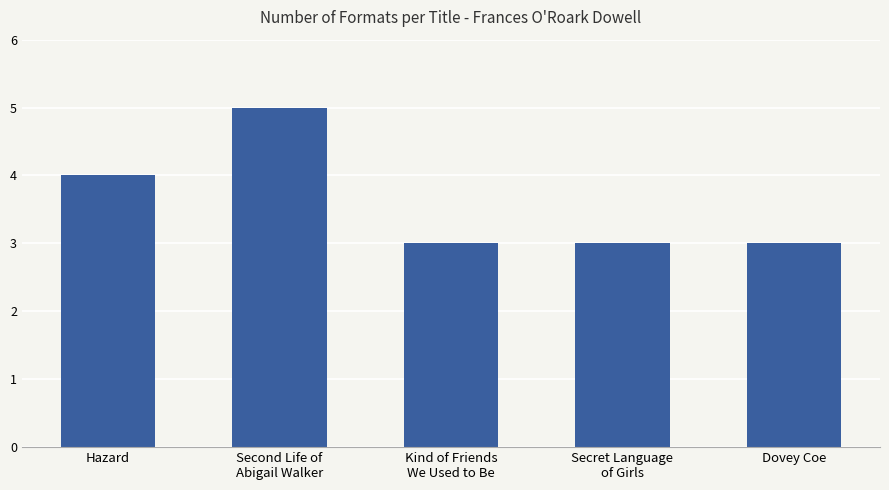

What is the sum of all values?

18